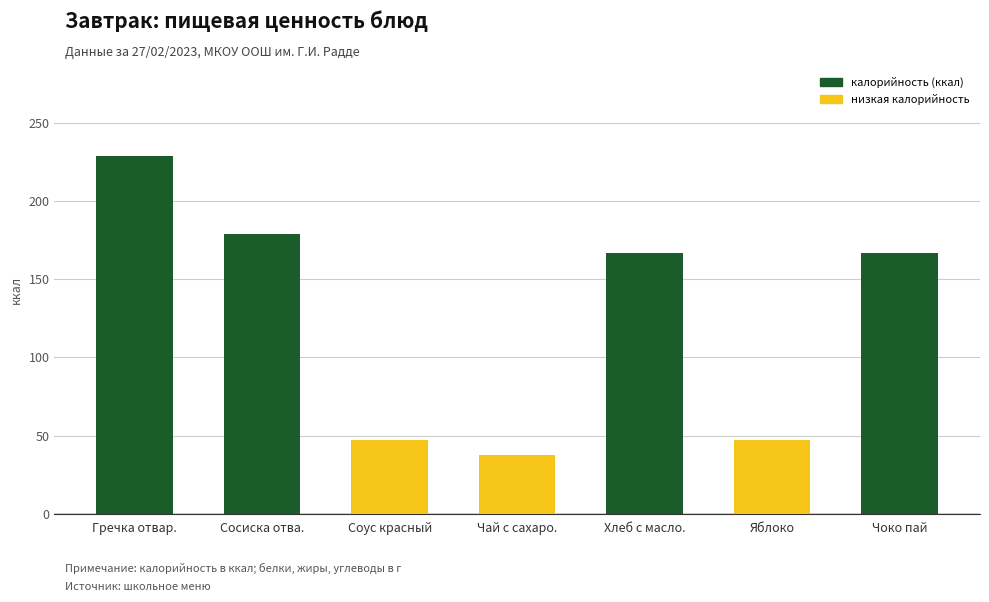

What is the value of the 5th bar from the left?

166.8